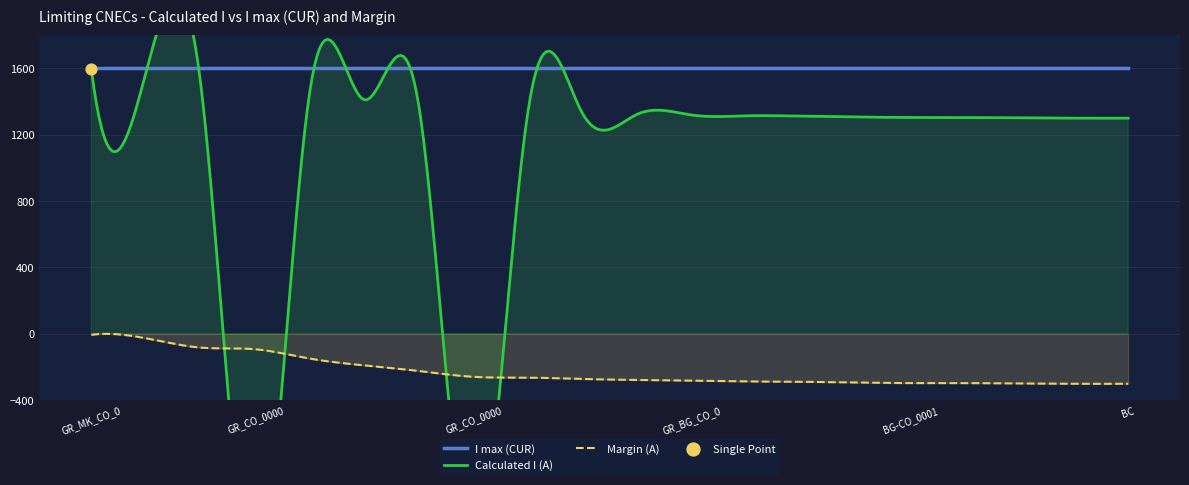

At which category is the sum across all series the highest?

GR_MK_CO_00002